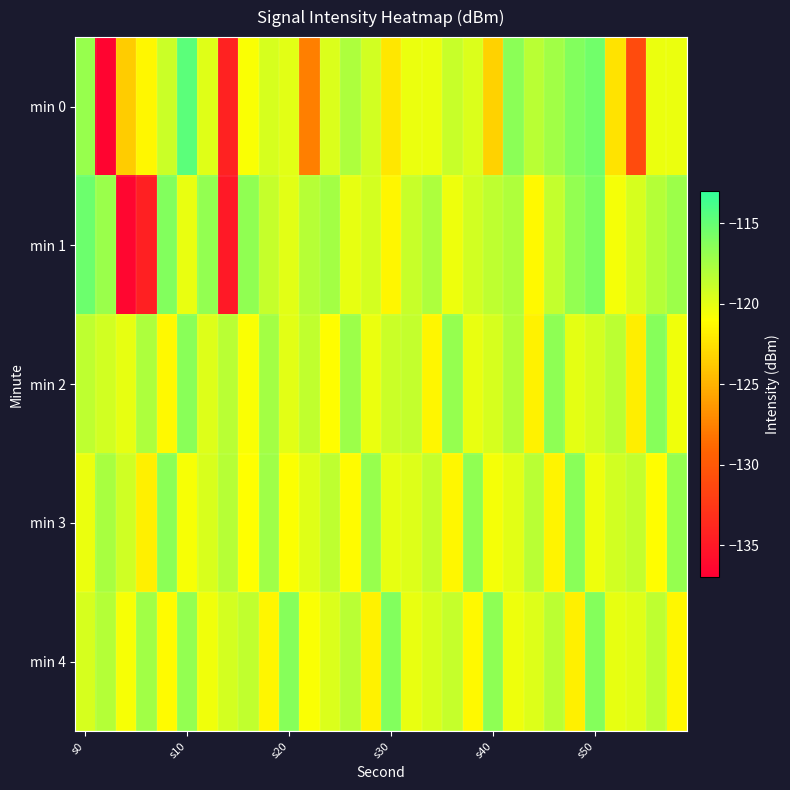

Reading left to right, transcribe all the data shown in this chart.

min 0: -117.0	-136.5	-123.7	-121.4	-119.0	-114.7	-119.8	-134.2	-120.8	-119.5	-119.9	-127.7	-119.6	-117.8	-119.3	-122.3	-120.3	-120.3	-118.9	-119.6	-123.4	-116.5	-118.3	-117.4	-116.1	-115.5	-122.4	-131.1	-120.3	-120.3
min 1: -115.3	-117.1	-136.4	-134.5	-116.1	-120.1	-116.8	-135.0	-116.7	-118.8	-119.8	-118.2	-117.5	-120.1	-119.3	-121.5	-118.9	-117.8	-120.4	-119.2	-118.5	-117.9	-121.3	-118.7	-116.8	-115.9	-120.6	-119.4	-118.1	-117.2
min 2: -118.5	-119.2	-120.1	-117.8	-121.3	-116.4	-119.7	-118.3	-120.8	-117.5	-119.9	-118.6	-121.1	-117.2	-120.3	-119.0	-118.7	-121.5	-116.9	-120.2	-119.4	-118.1	-121.7	-116.6	-120.0	-119.3	-118.4	-121.9	-116.3	-120.5
min 3: -120.3	-117.6	-119.1	-121.8	-116.5	-120.7	-119.5	-118.2	-121.0	-117.3	-120.9	-119.8	-118.5	-121.2	-117.0	-120.1	-119.7	-118.8	-121.4	-116.7	-120.6	-119.9	-118.3	-121.6	-116.4	-120.4	-119.2	-118.7	-121.1	-116.9
min 4: -119.4	-118.1	-120.7	-117.4	-121.2	-116.8	-120.5	-119.3	-118.6	-121.5	-116.3	-120.8	-119.6	-118.3	-121.7	-116.1	-120.2	-119.5	-118.8	-121.3	-116.6	-120.4	-119.7	-118.4	-121.8	-116.2	-120.1	-119.8	-118.5	-121.4